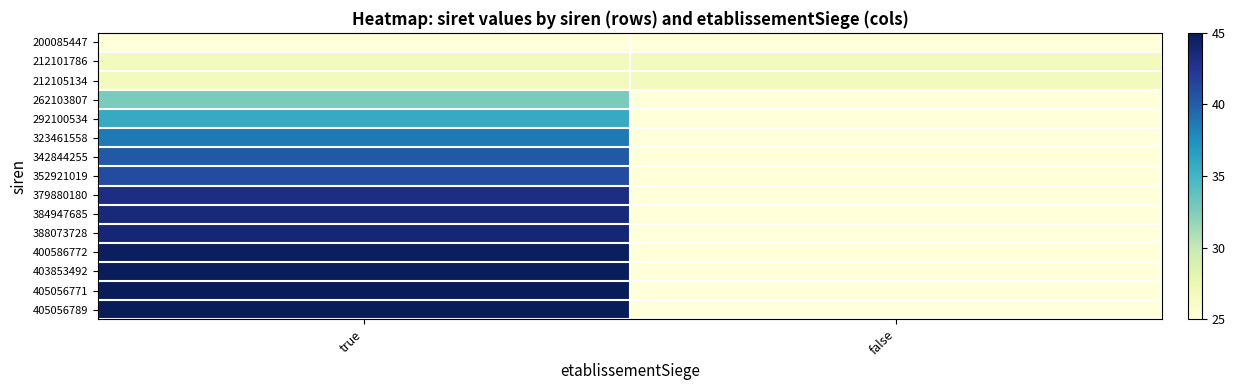

Reading left to right, list all the values displayed in this chart.

200085447: true=25.0	false=25.0
212101786: true=26.7	false=26.7
212105134: true=26.7	false=26.7
262103807: true=32.7	false=25.0
292100534: true=35.7	false=25.0
323461558: true=38.6	false=25.0
342844255: true=40.3	false=25.0
352921019: true=41.1	false=25.0
379880180: true=43.2	false=25.0
384947685: true=43.6	false=25.0
388073728: true=43.8	false=25.0
400586772: true=44.7	false=25.0
403853492: true=44.9	false=25.0
405056771: true=45.0	false=25.0
405056789: true=45.0	false=25.0